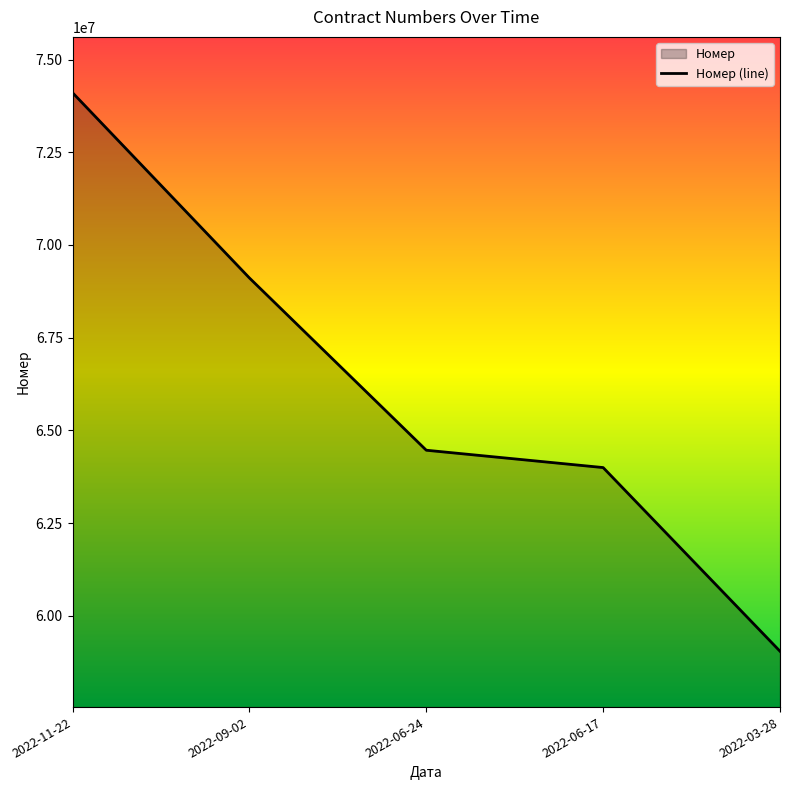

Does the chart have visible grid lines?

No